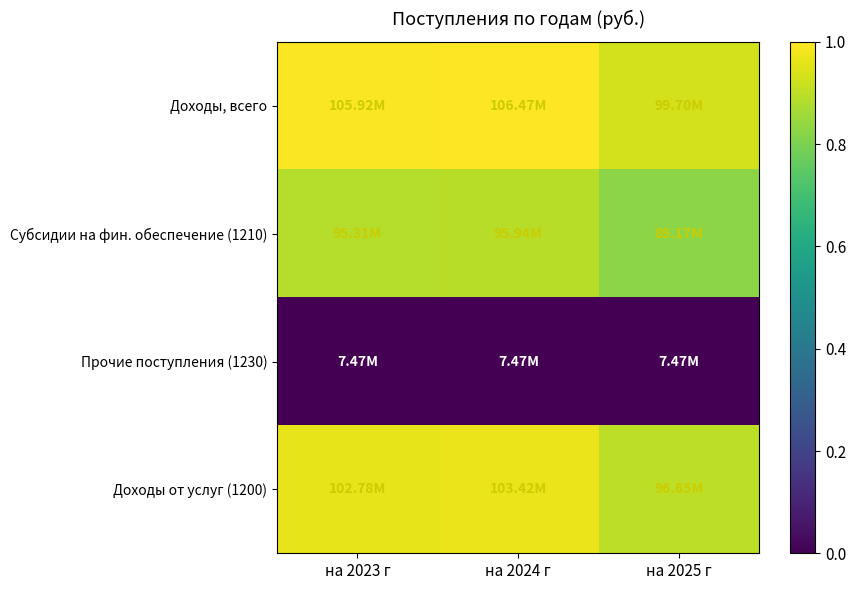

At which category is the sum across all series the highest?

на 2024 г